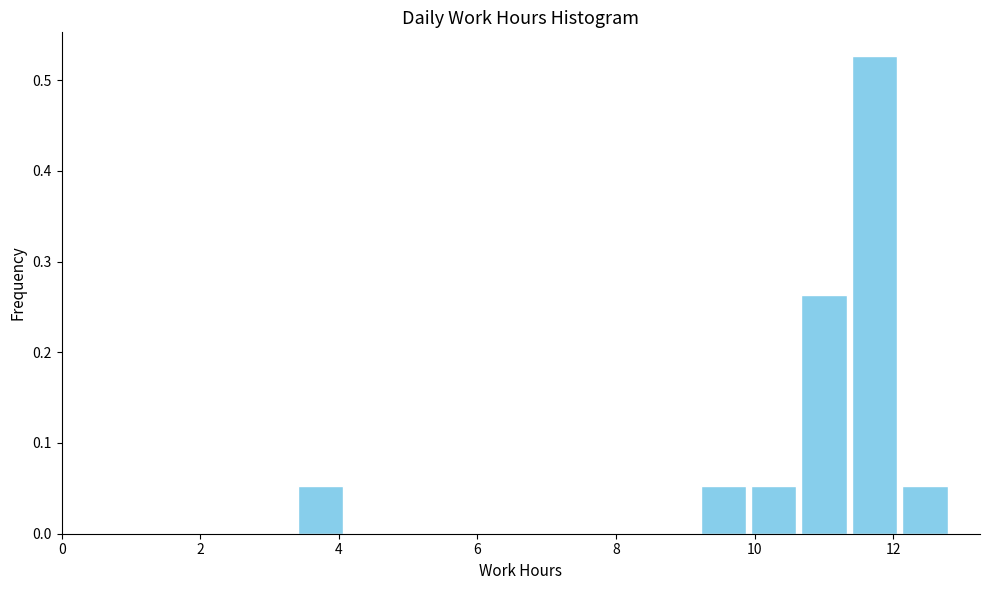

Around what value on the x-axis is the tallest bar? Give the approximate position of its centre, as read against the axis.

11.8